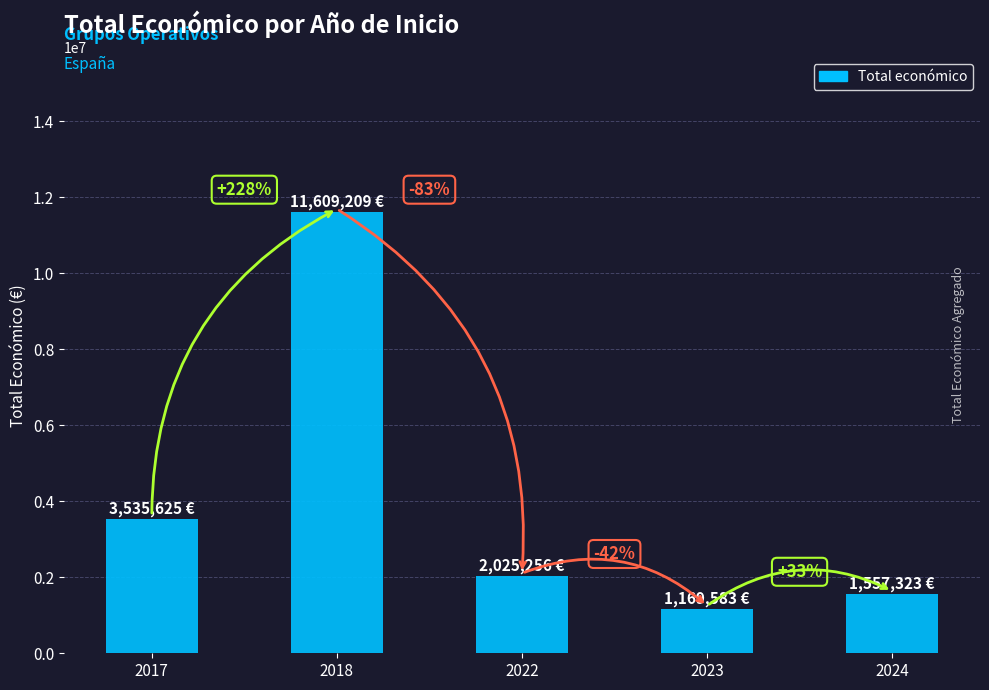

Between 2024 and 2018, which is larger?

2018